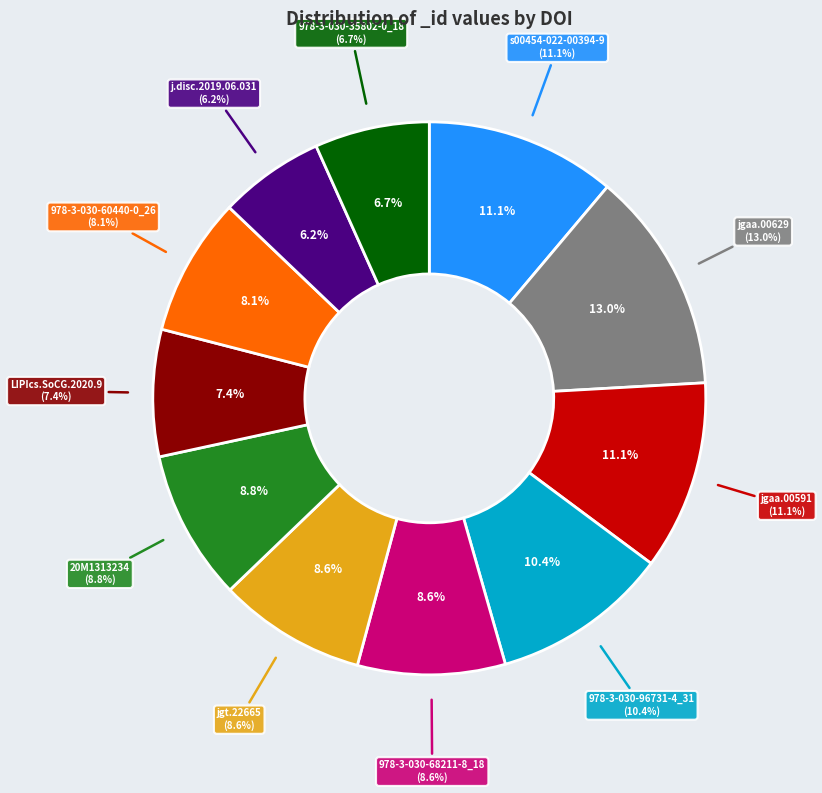

Is 10.1007/978-3-030-35802-0_18 the majority of the pie?

No